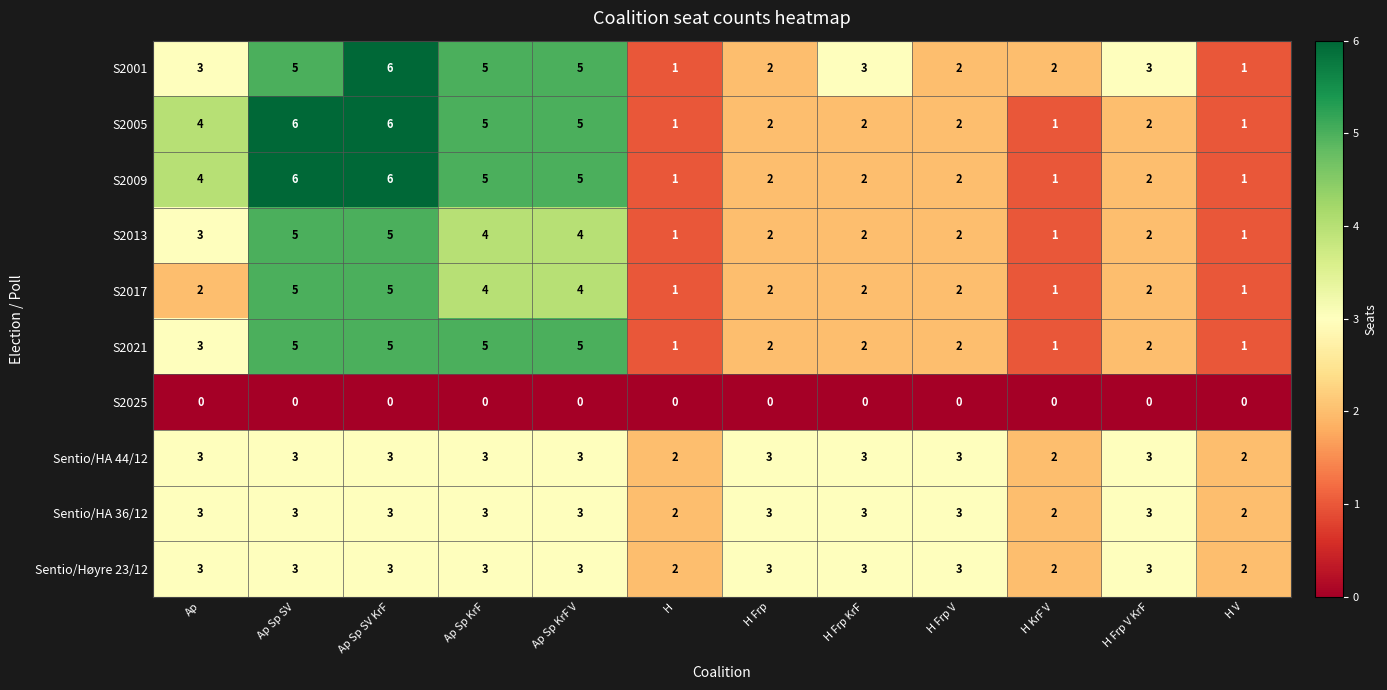

How many distinct data groups are displayed?

10